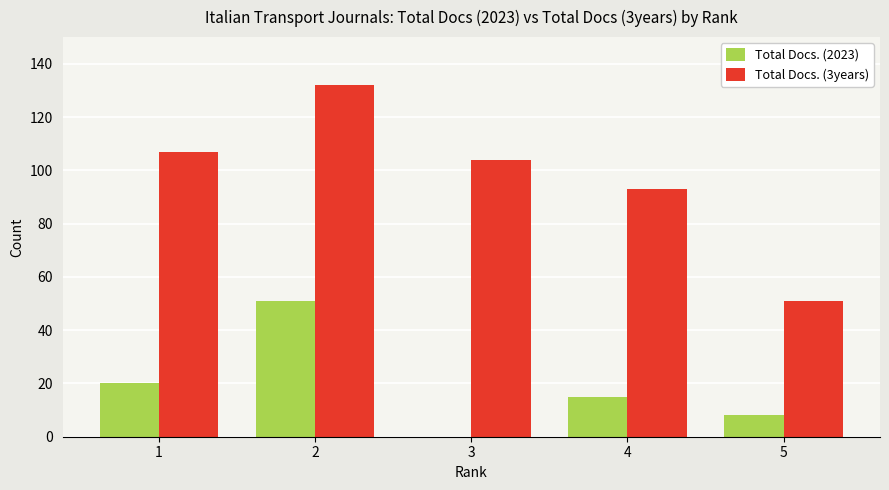

What is the difference between the Total Docs. (2023) values at 5 and 4?

7